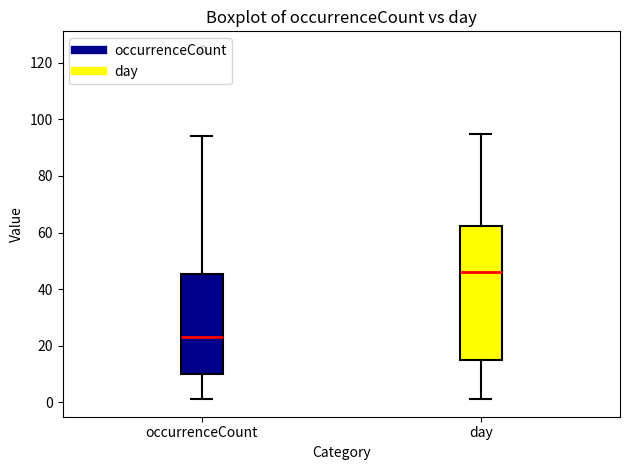

Comparing the boxes themselves (not the whiskers), which one is the tallest?

day